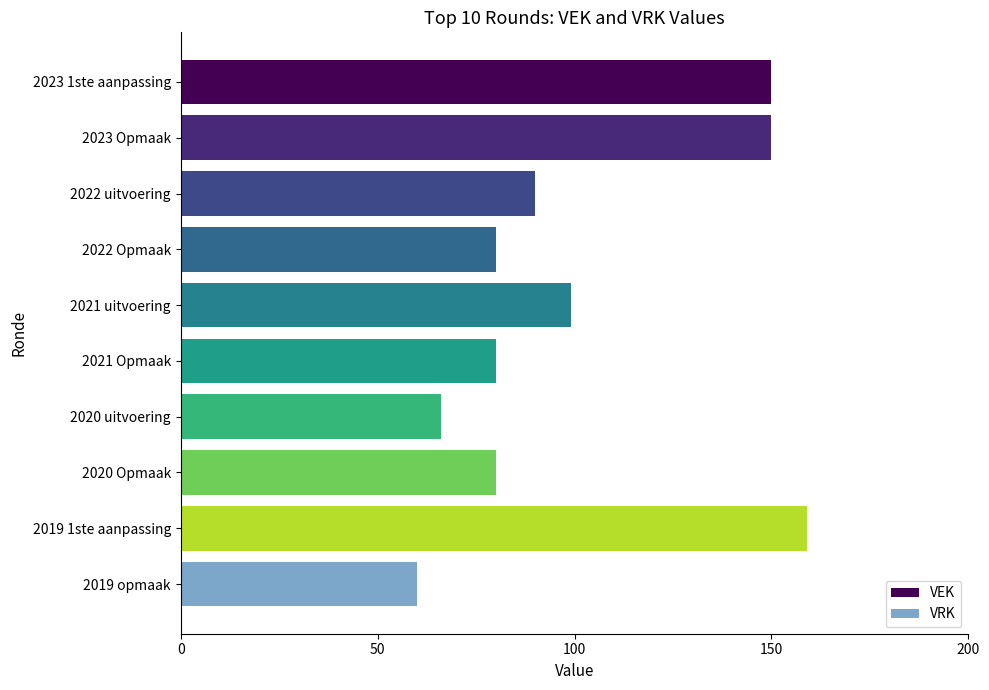

At which label does VEK reach its peak?

2019 1ste aanpassing